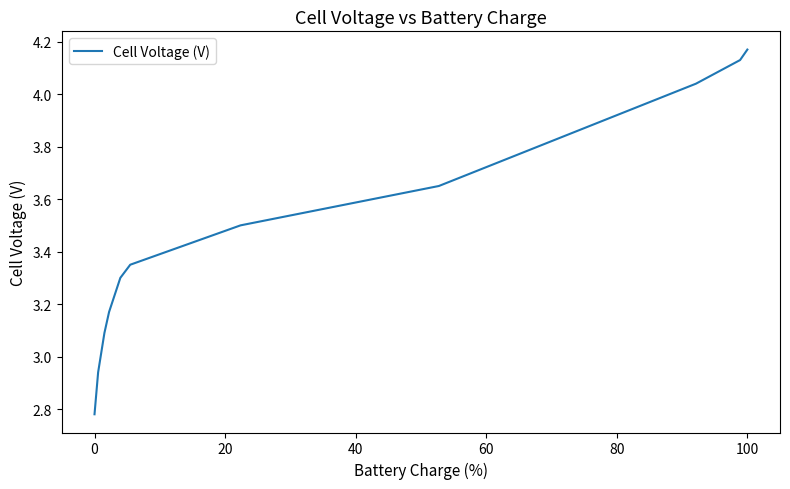

What is the difference between the maximum and minimum values?

1.4